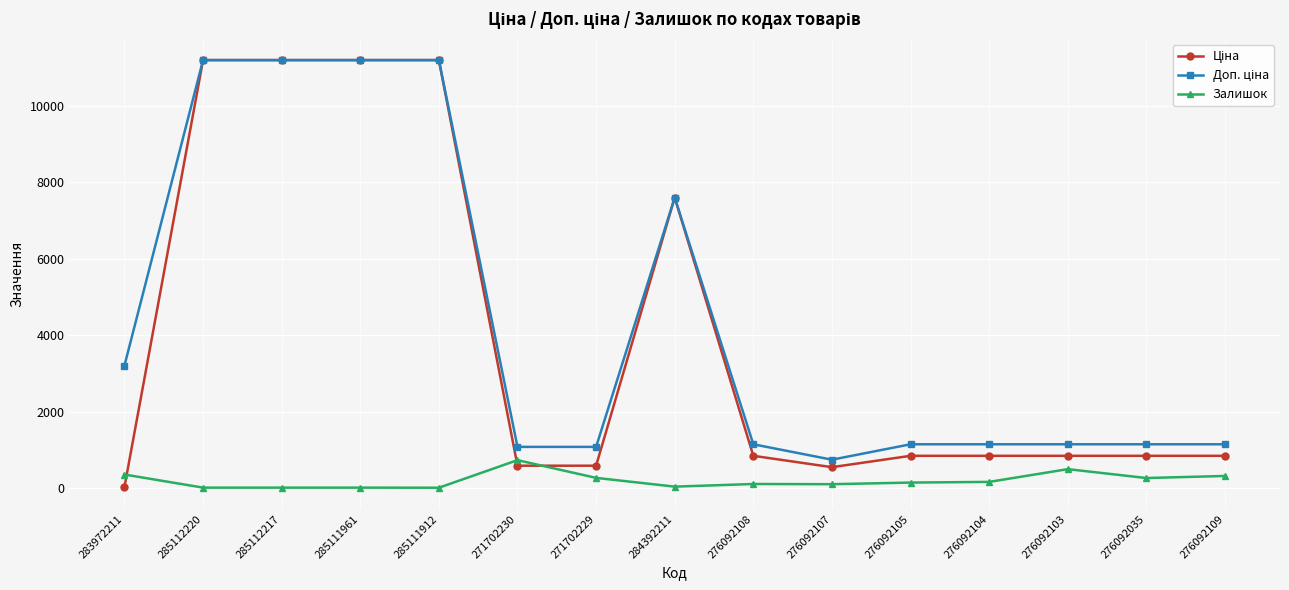

Does the chart display data point markers on the line(s)?

Yes